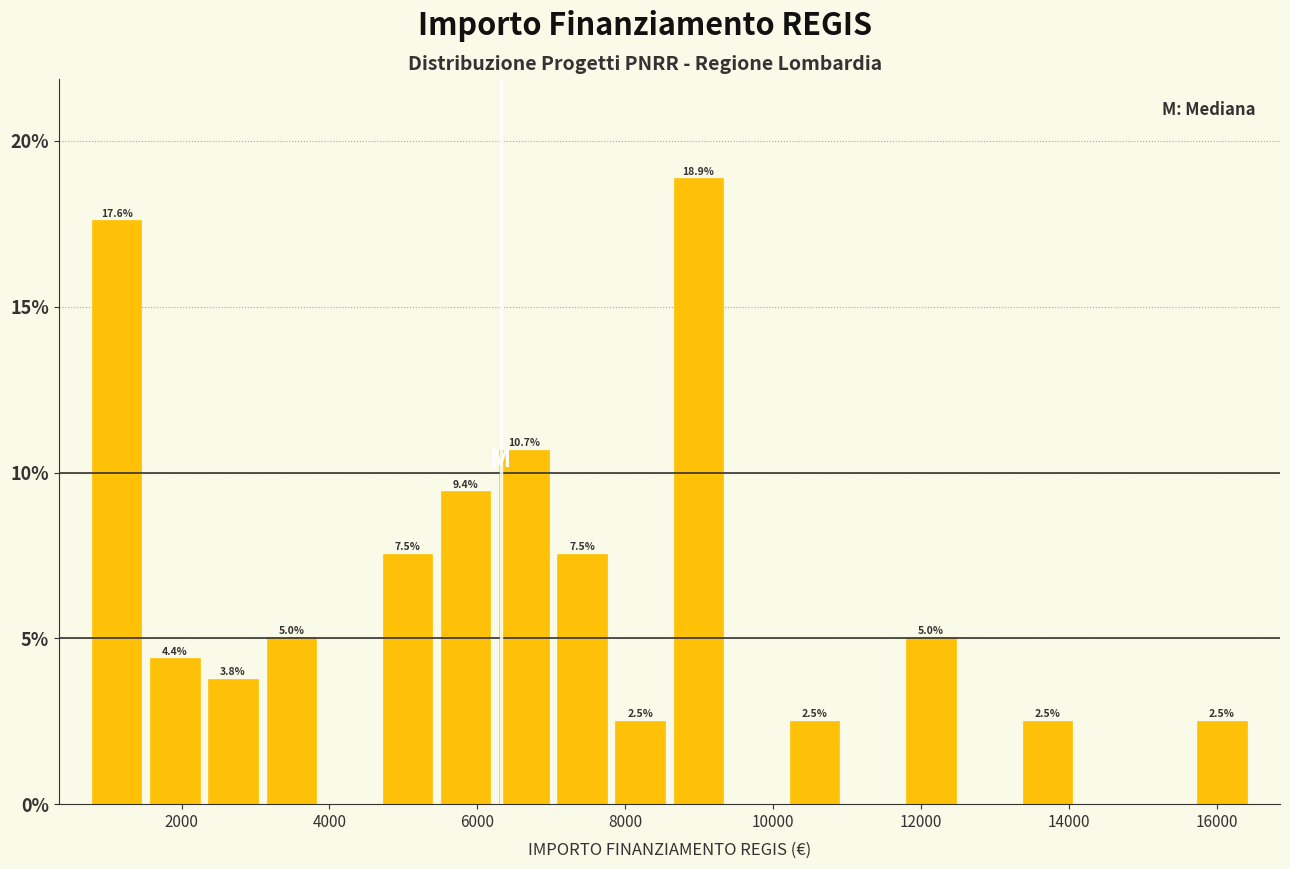

Read against the x-axis, roughly where is the centre of the tallest bar?

9000